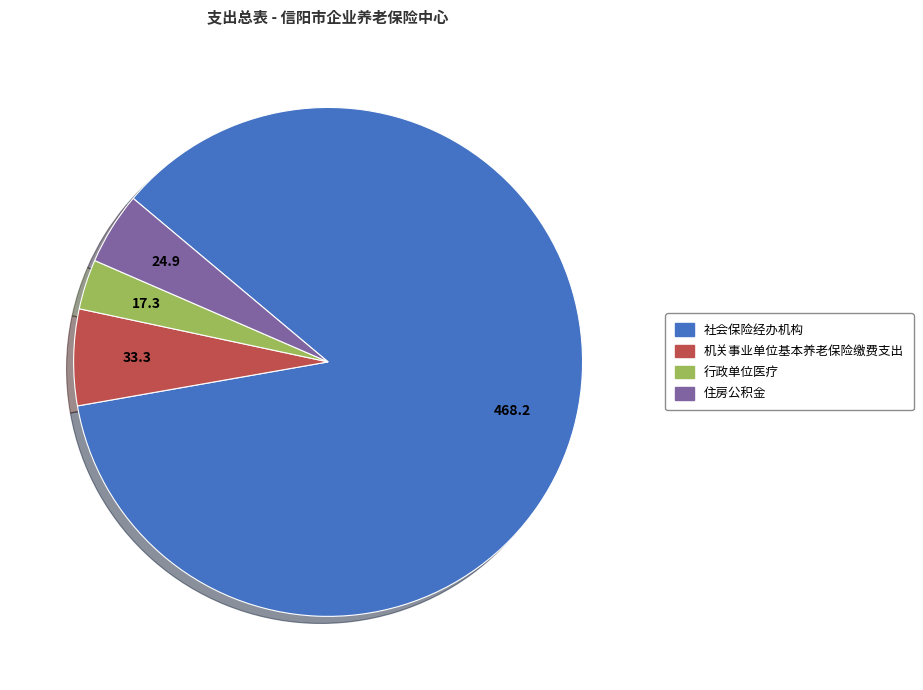

True or false: 机关事业单位基本养老保险缴费支出 accounts for 21% of the total.

False